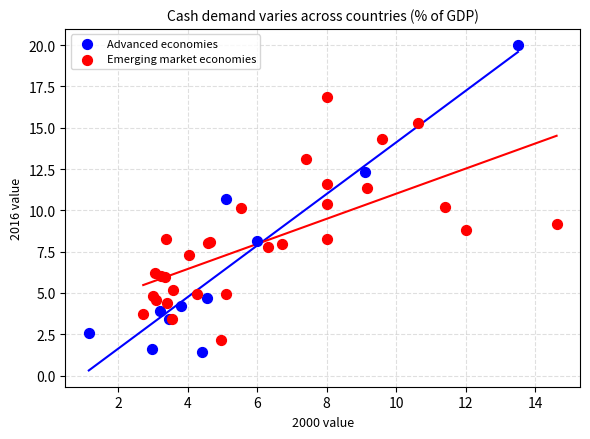

Which series contains the highest Y value?

Advanced economies